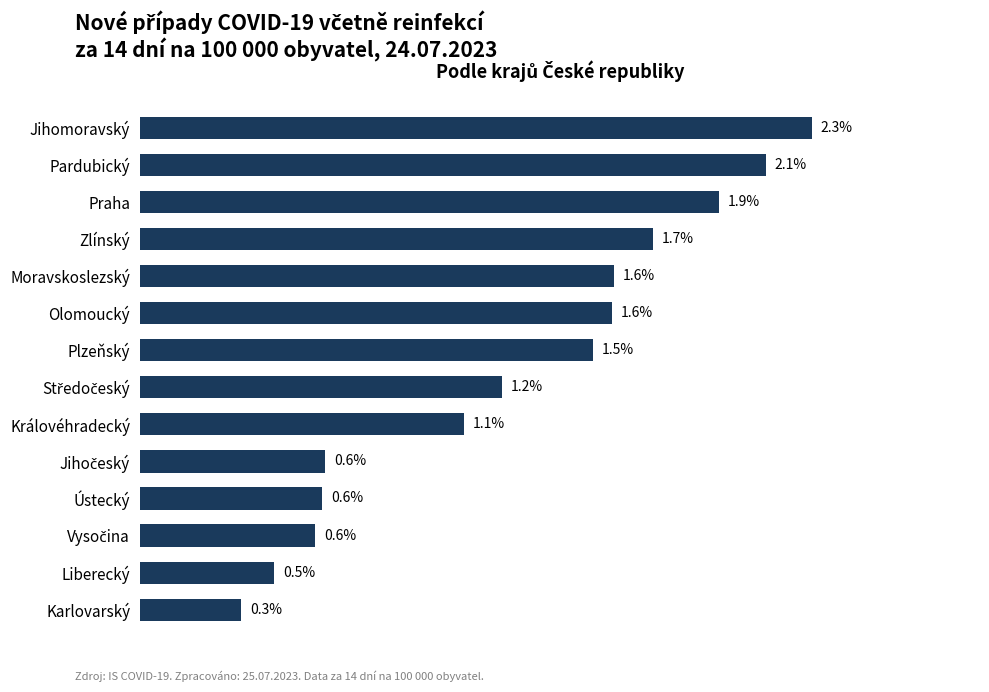

At which label is the value closest to 1?

Královéhradecký